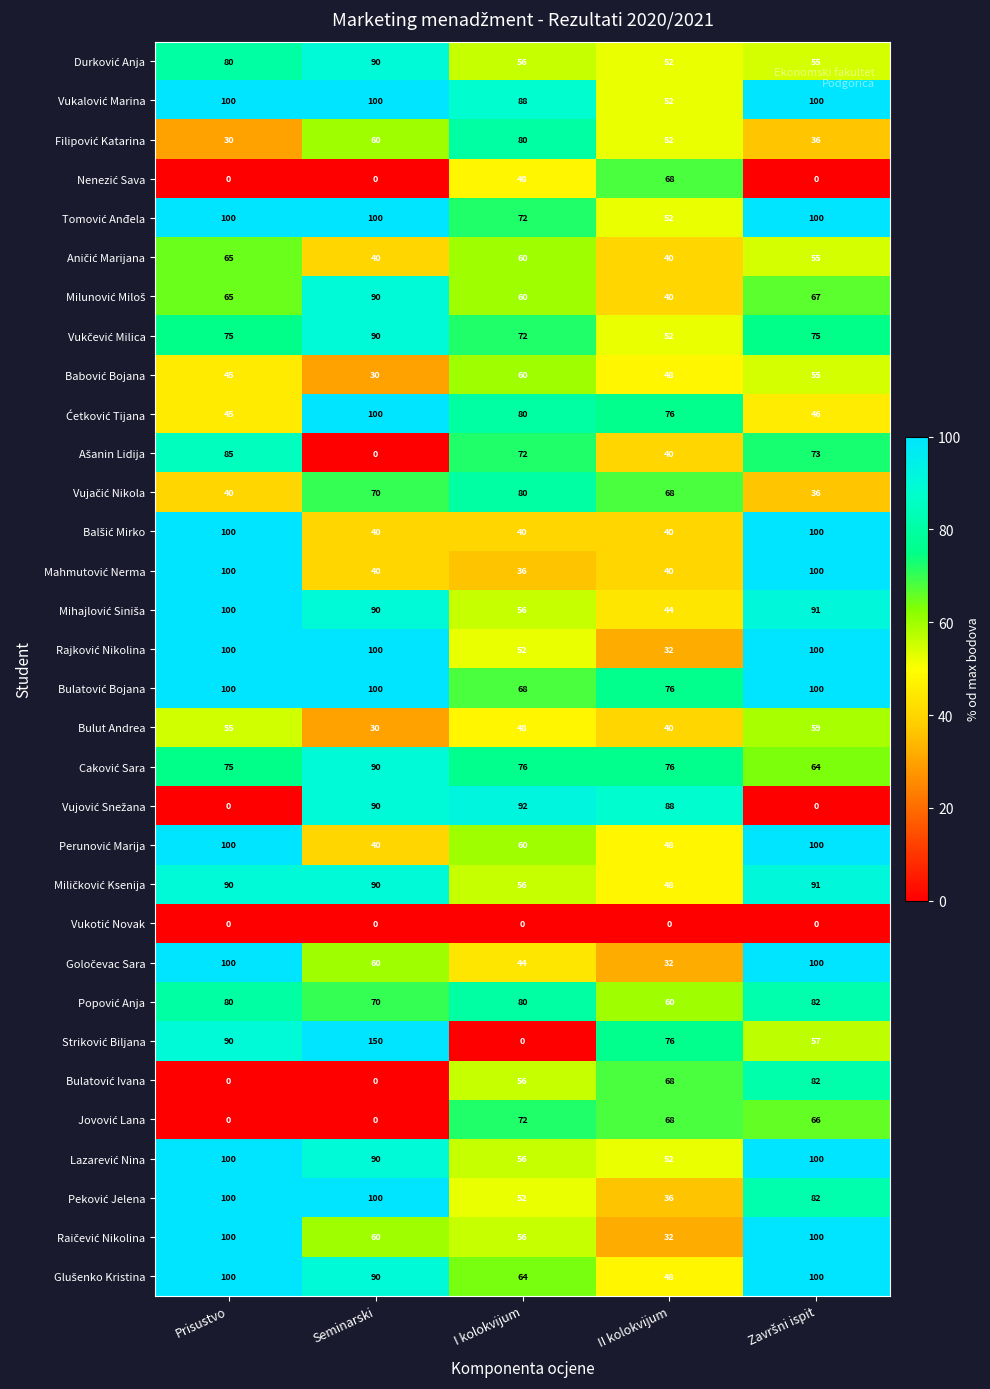

What is the total value across all series at II kolokvijum?

1644